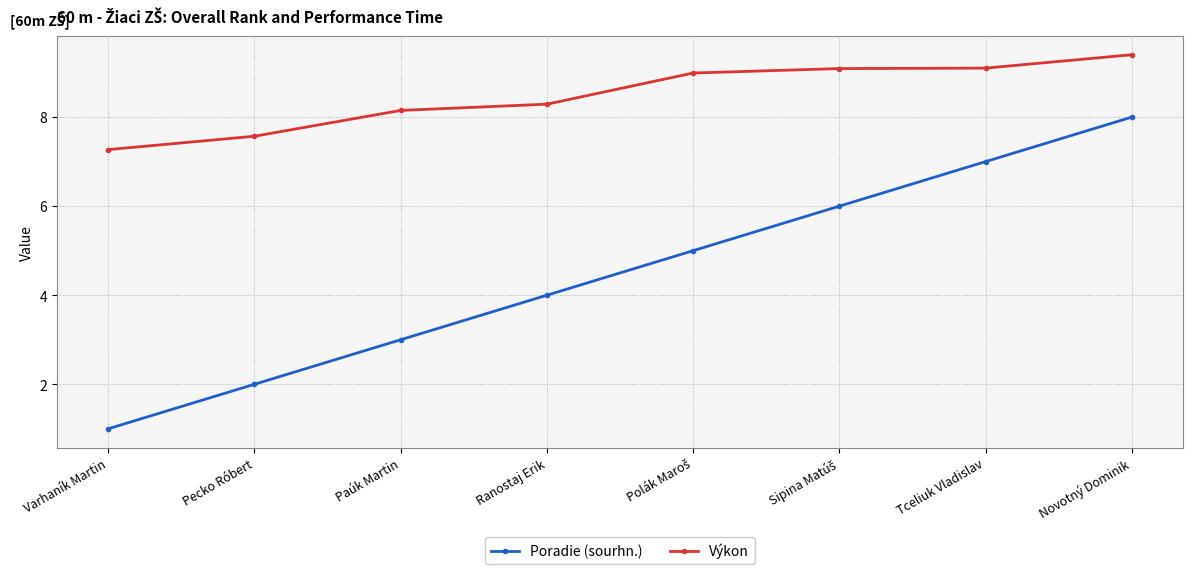

What is the total value across all series at Tceliuk Vladislav?

16.1